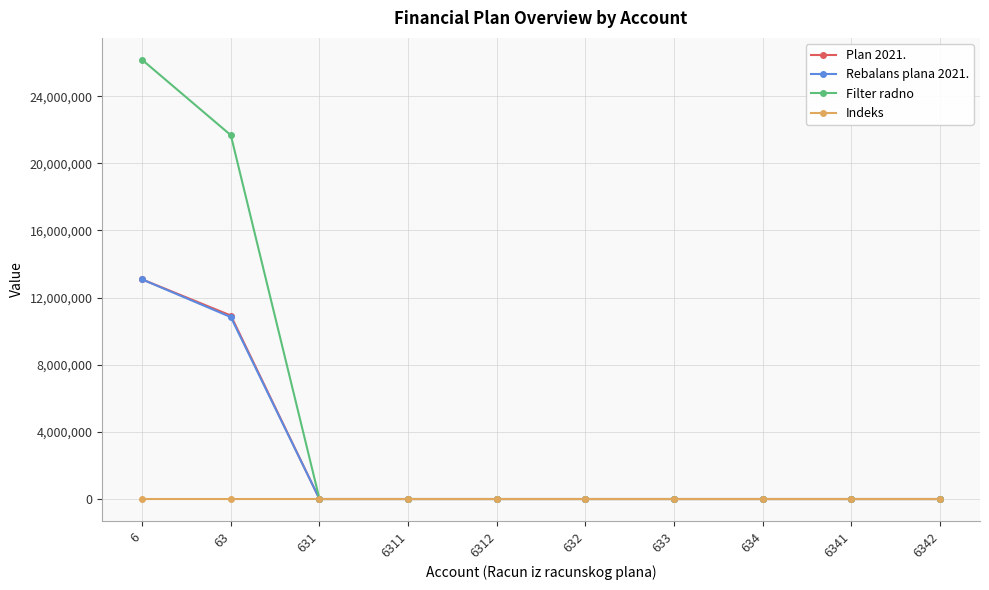

The value of Plan 2021. at 631 is 0.0. True or false?

True